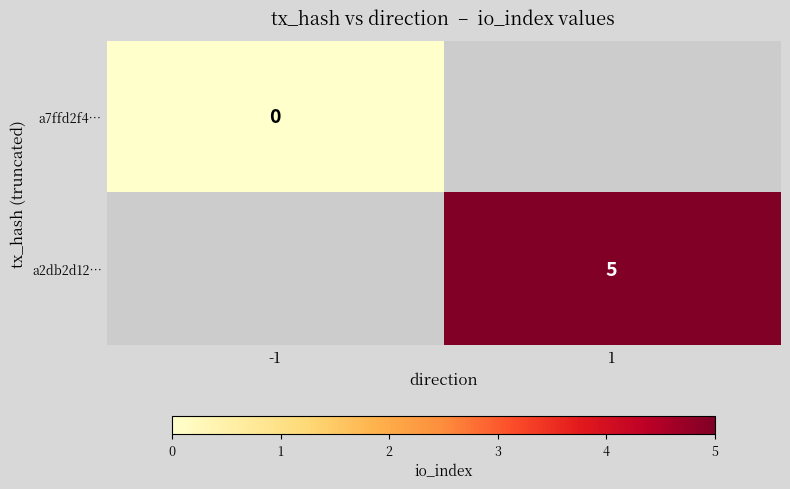

Count the number of data series in this chart.

2